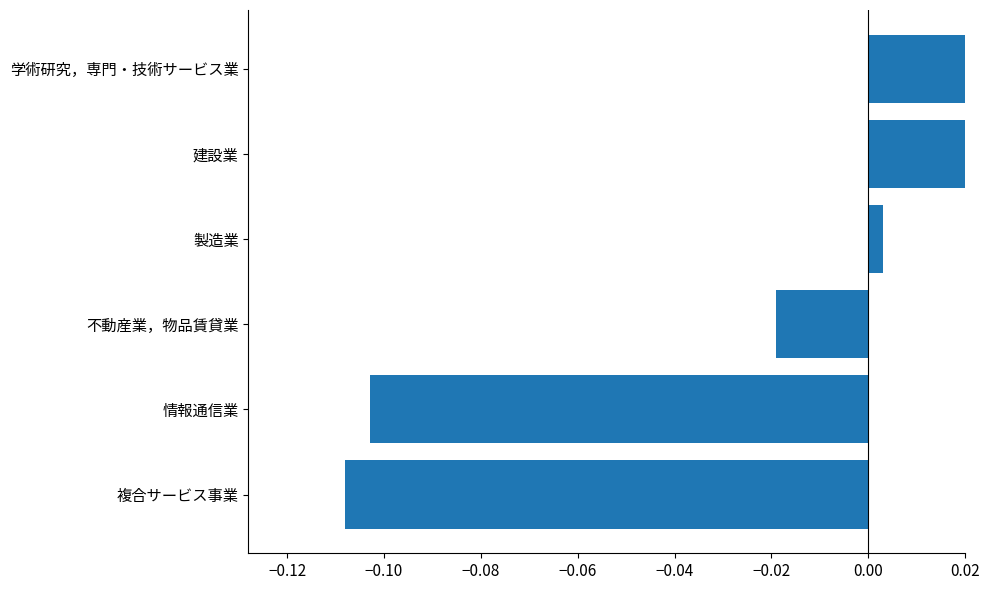

How many positive values are there?

3